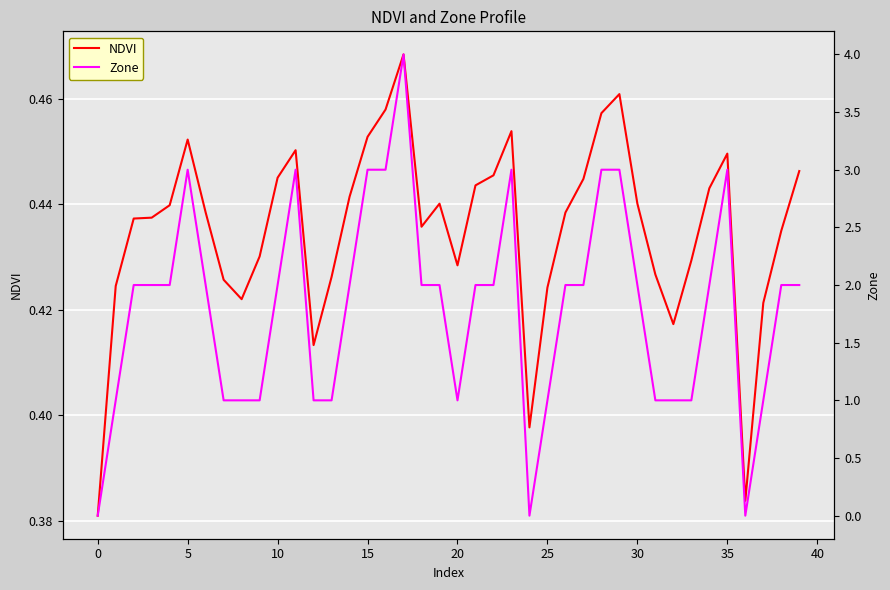

Which category has the lowest value in the NDVI series?

0